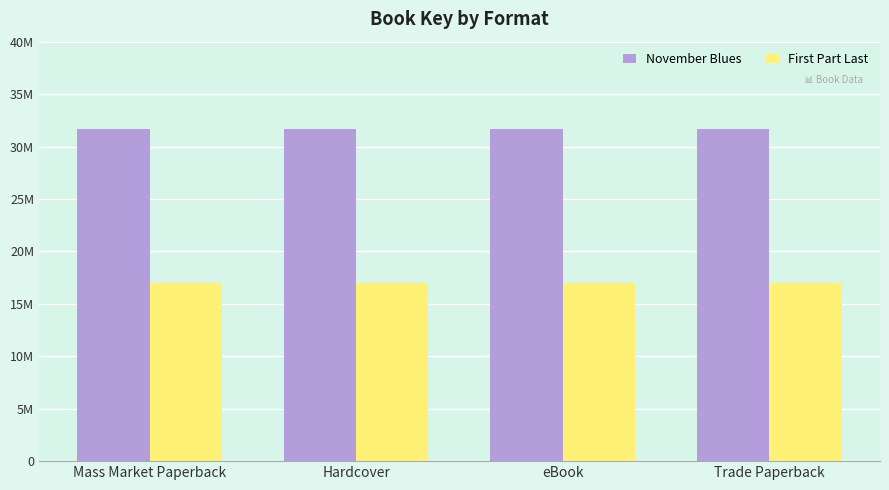

Is it true that First Part Last equals 17032280 at Hardcover?

True